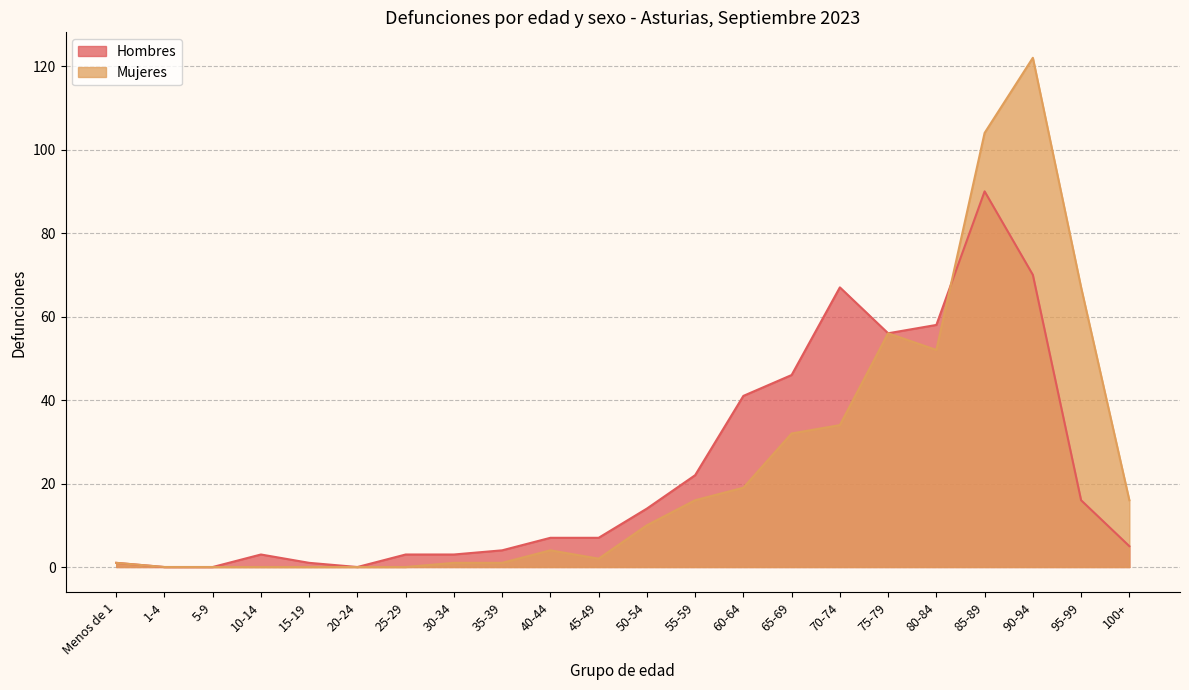

What is the greatest value displayed?

122